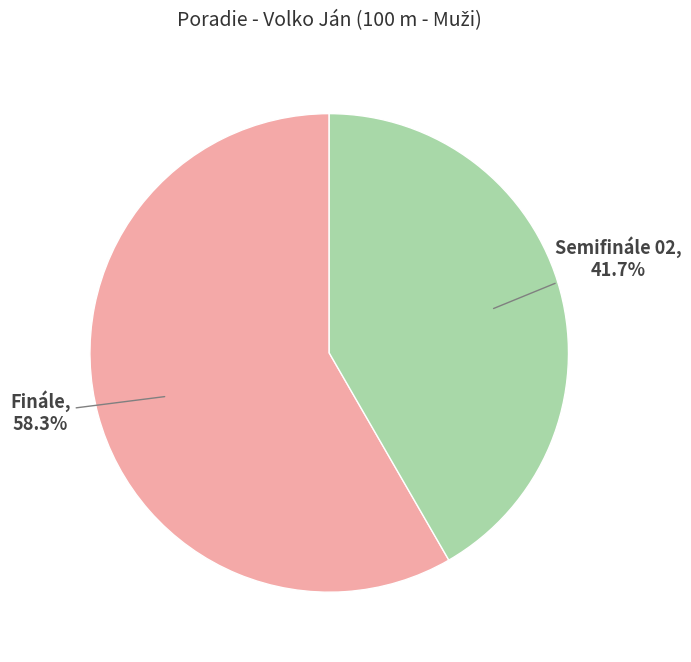

Is it true that Finále is 69% of the pie?

False